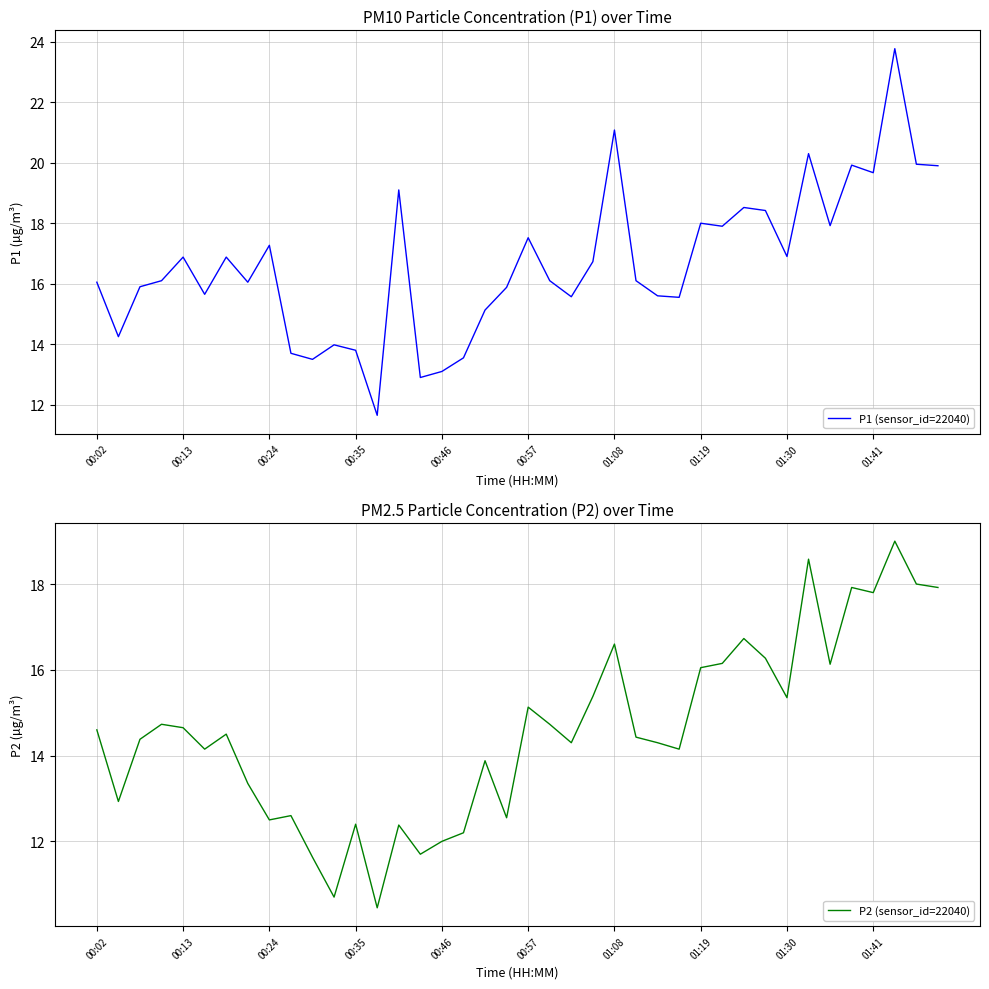

How many lines are shown in the chart?

2